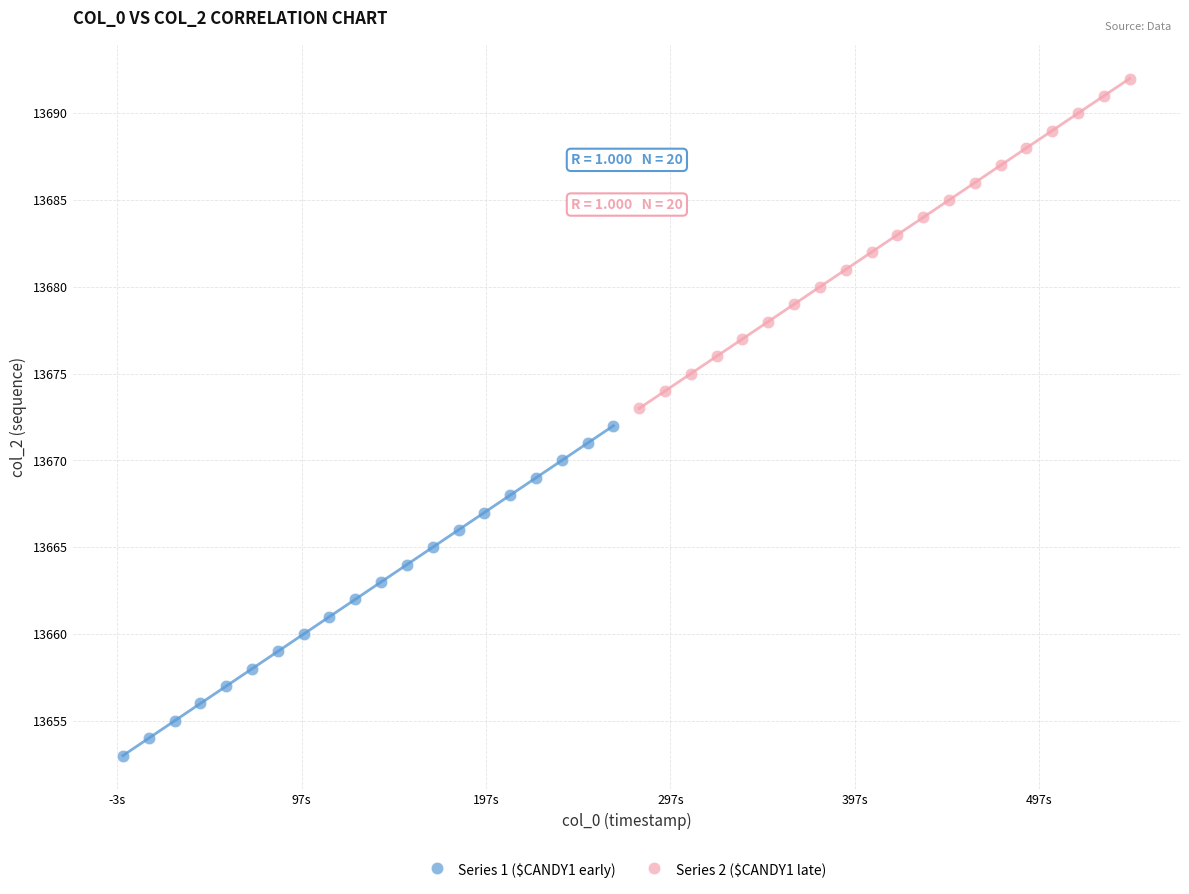

Which series reaches the minimum Y coordinate?

Series 1 ($CANDY1 early)